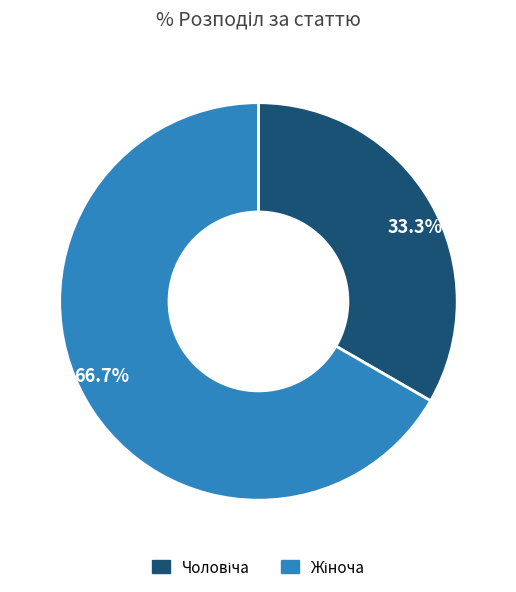

Is there any slice that represents more than half of the pie?

Yes